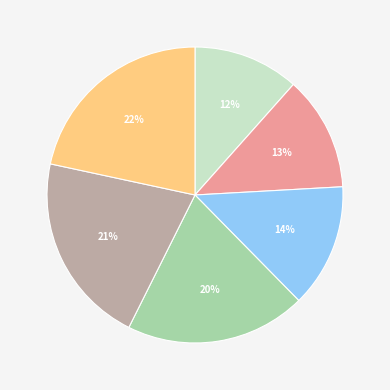

How many slices are in this pie chart?

6